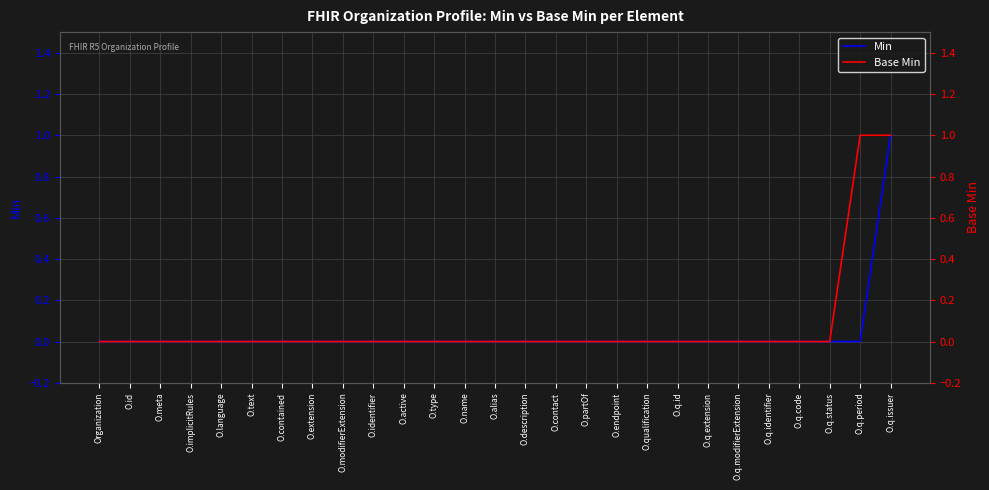

What position from the left is O.q.period?

26